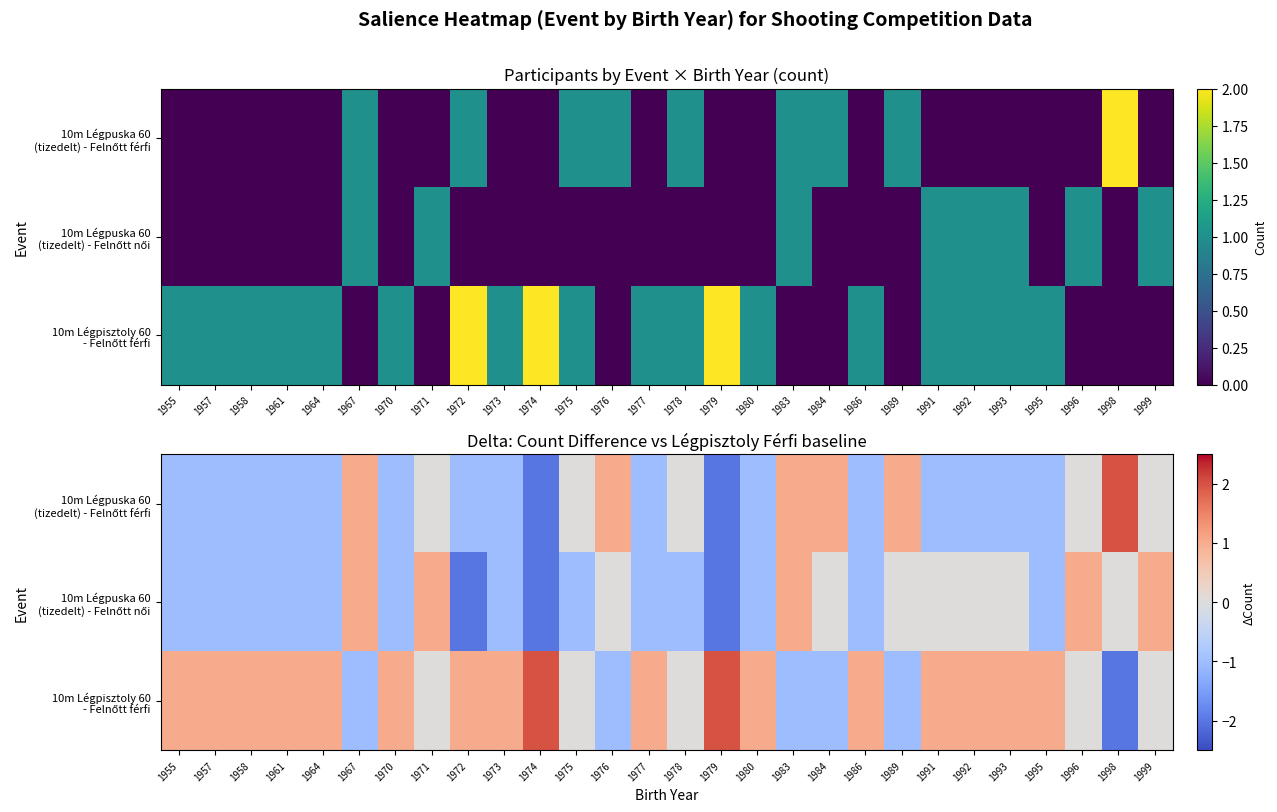

At which label does 10m Légpuska 60 (tizedelt) - Felnőtt női first exceed -1?

1967